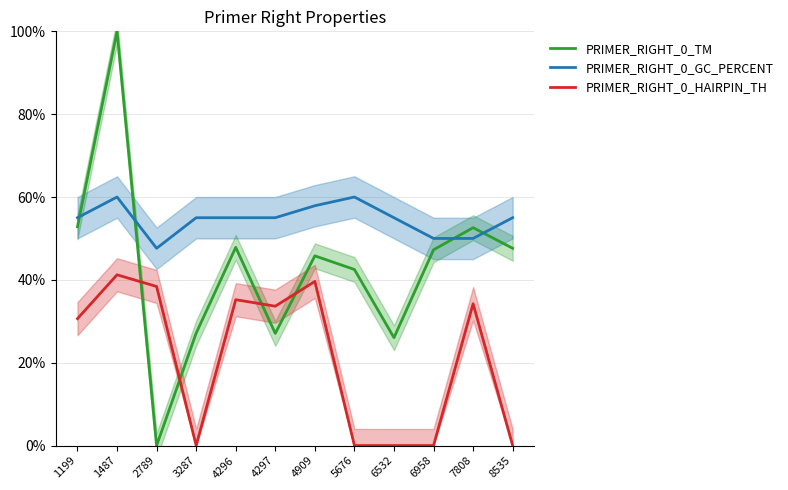

After their last crossing, which series has the higher values: PRIMER_RIGHT_0_HAIRPIN_TH or PRIMER_RIGHT_0_TM?

PRIMER_RIGHT_0_TM